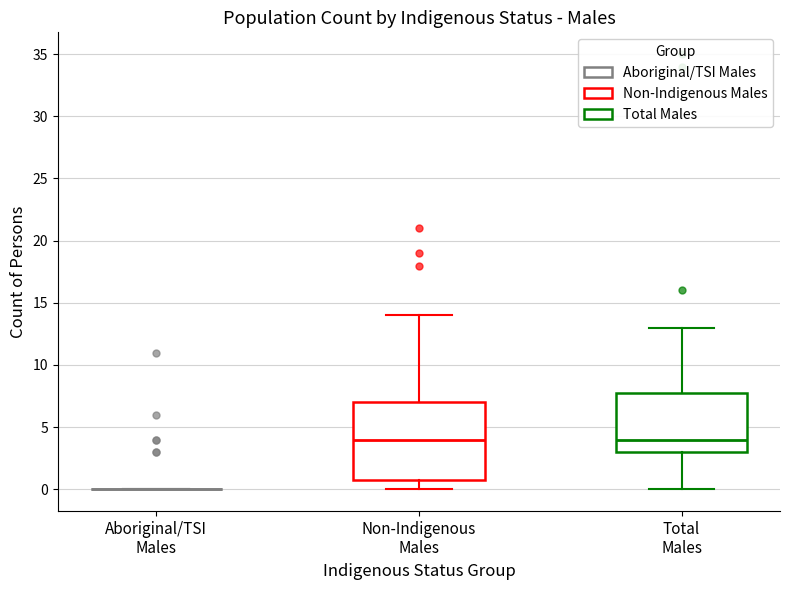

Reading left to right, read every box against the y-axis: the position of its median line, the range the box covers, and the ends of its whiskers. The values are not printed on the chart, so give them approximately, as read against the axis.

Aboriginal/TSI Males: box collapsed to a line at 0, whiskers 0 to 0
Non-Indigenous Males: median 4, box 1 to 7, whiskers 0 to 14
Total Males: median 4, box 3 to 8, whiskers 0 to 13